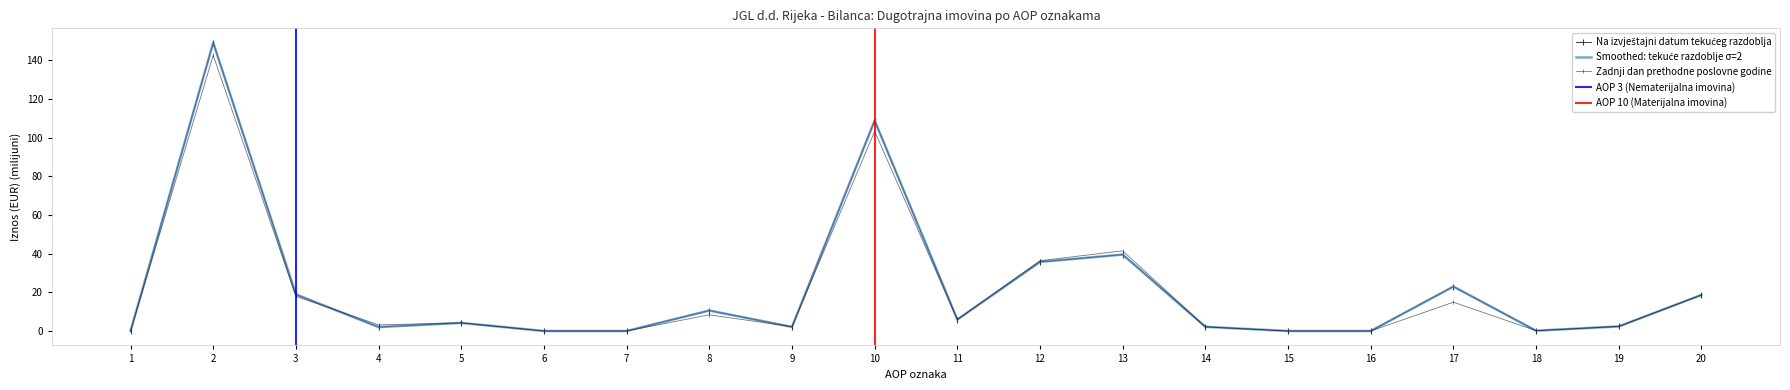

Which series has the largest total across all categories?

Na izvještajni datum tekućeg razdoblja